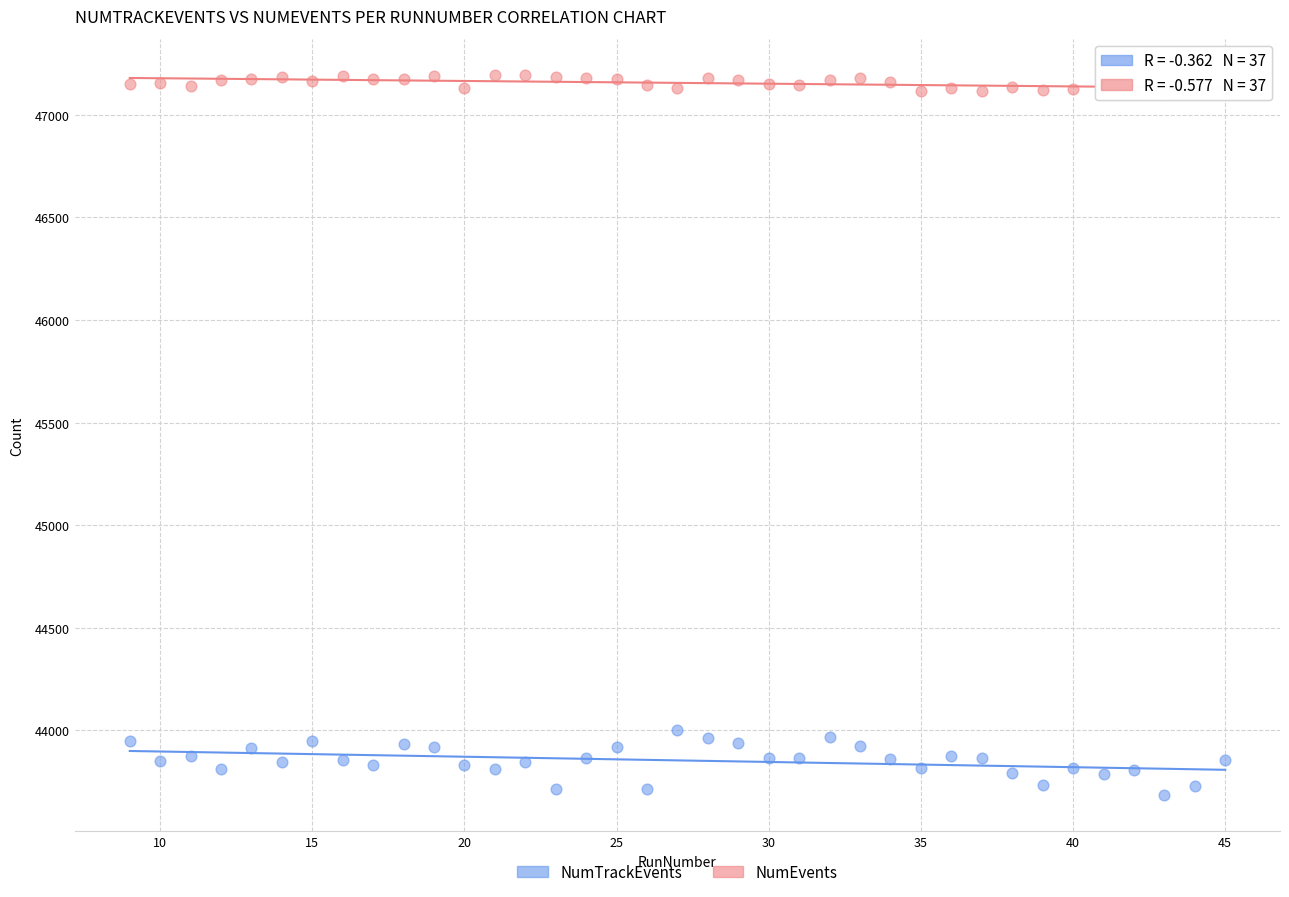

Which series reaches the minimum Y coordinate?

NumTrackEvents